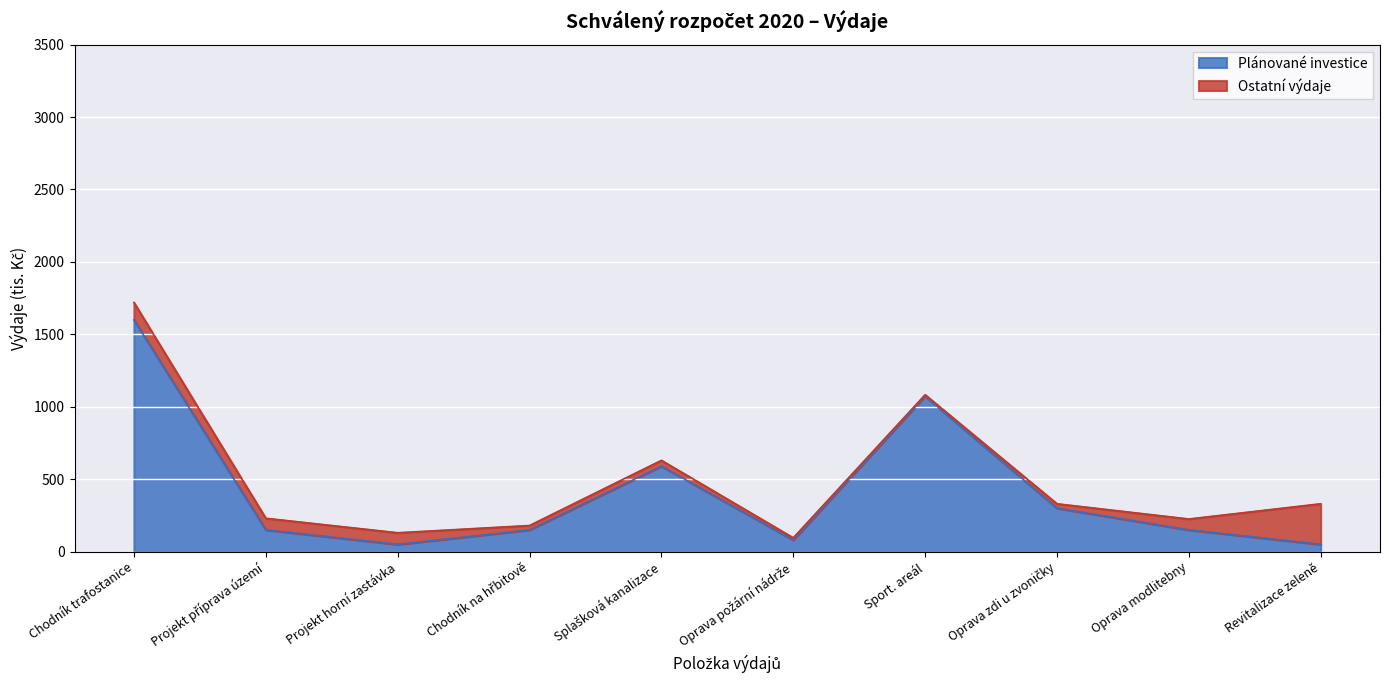

At which category does the chart reach its minimum across all series?

Projekt horní zastávka